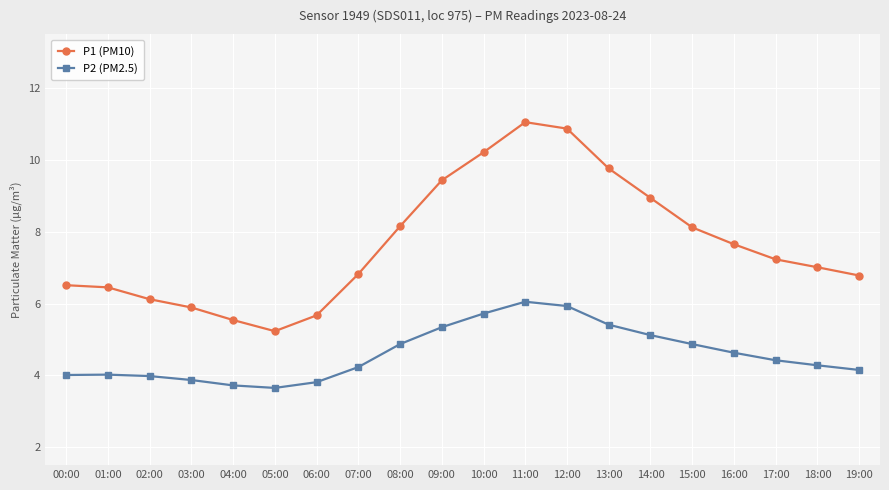

True or false: P1 (PM10) and P2 (PM2.5) cross at least once.

False